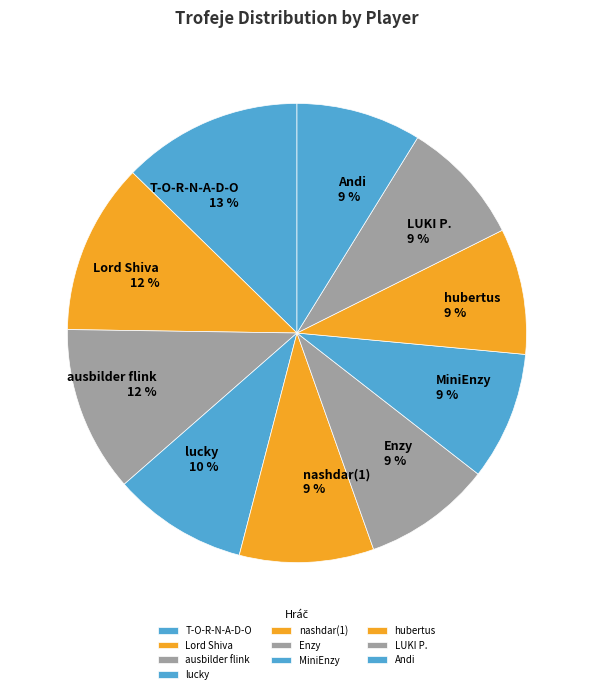

How many segments does this pie chart have?

10